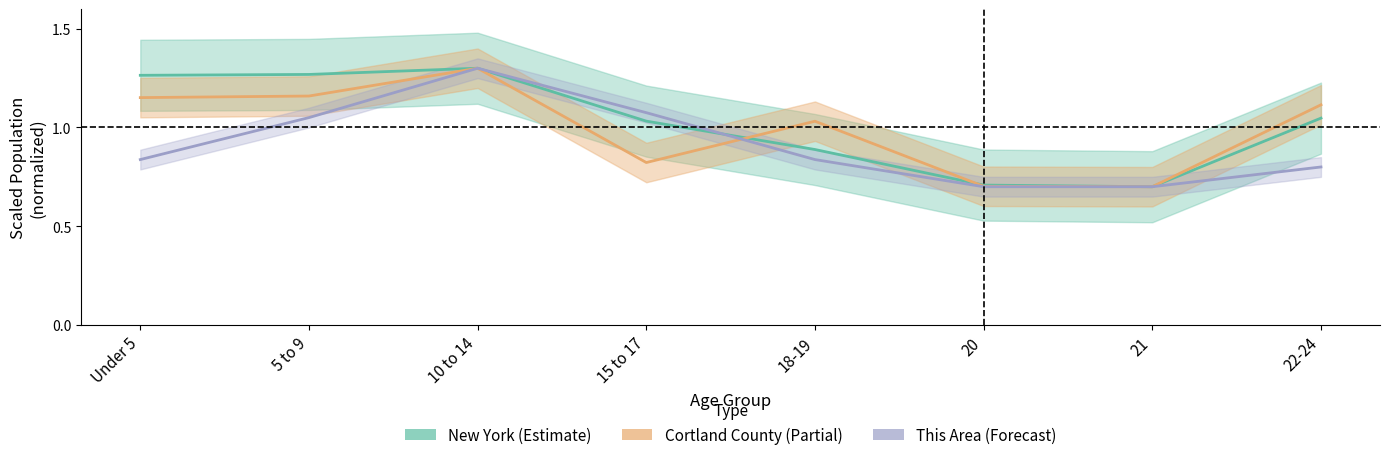

What is the average value of the Cortland County (Partial) series?

1.0